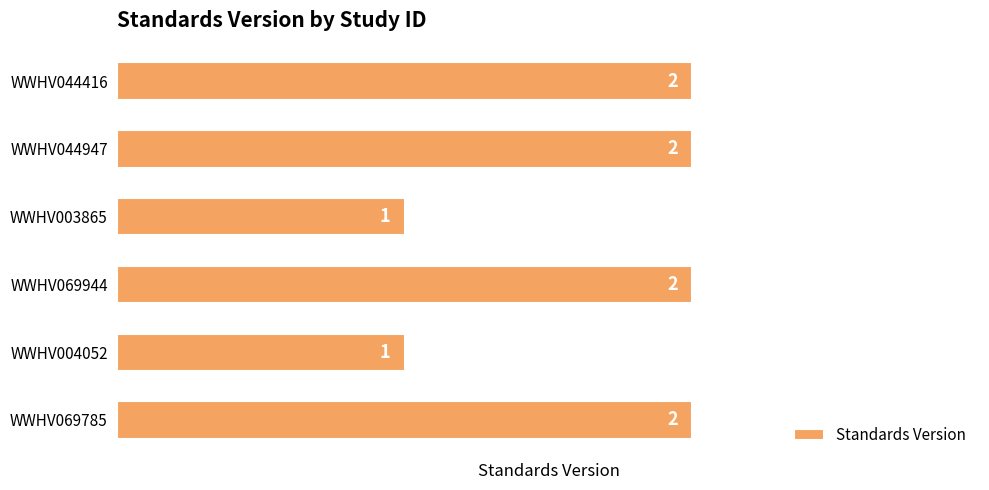

What is the average value?

2